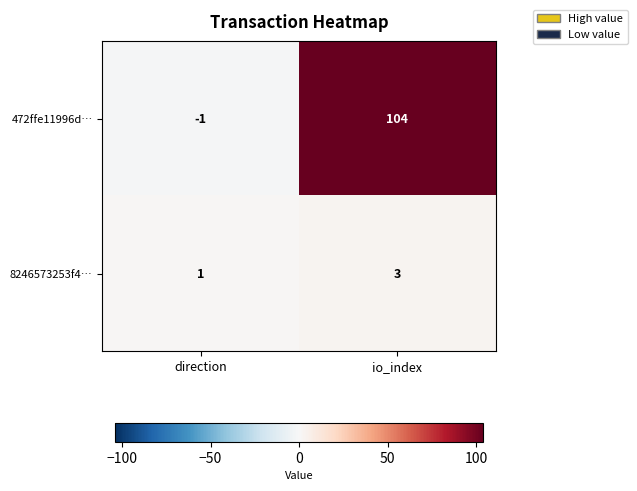

Which series has the widest spread of values?

472ffe11996d…